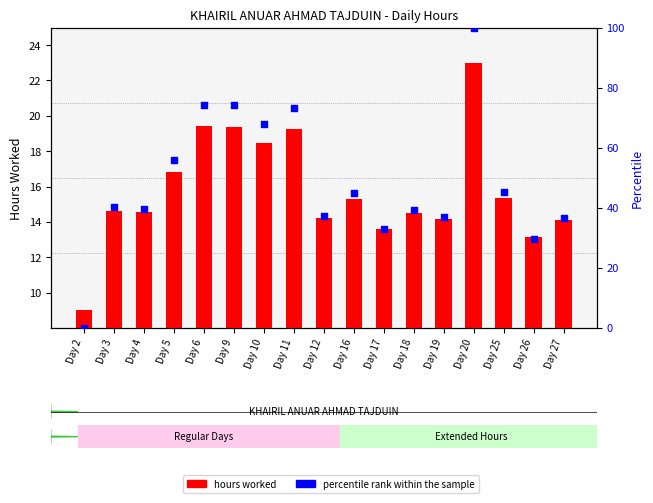

Which series reaches the minimum Y coordinate?

percentile rank within the sample